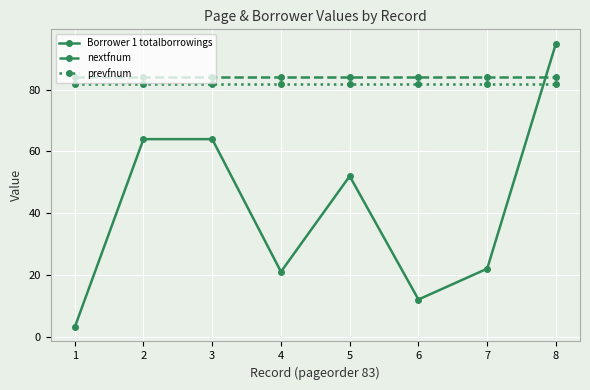

Where is the first local minimum for Borrower 1 totalborrowings?

4